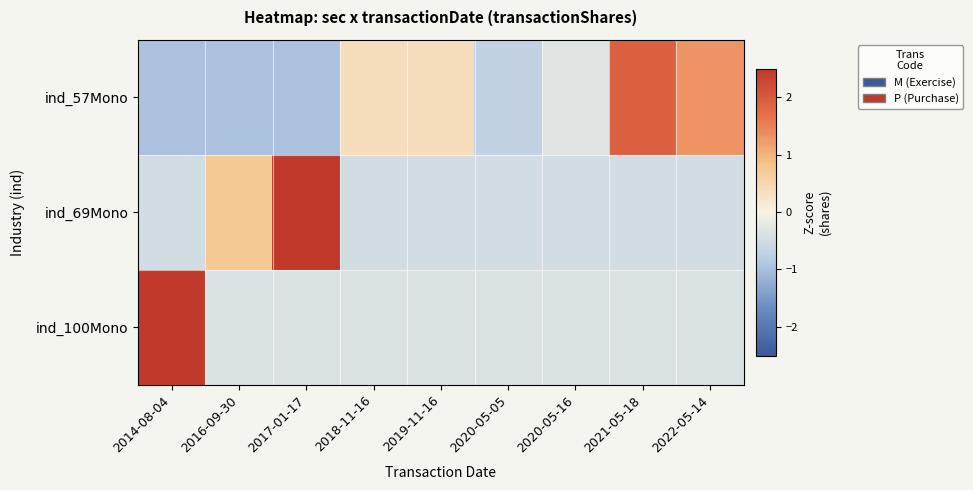

What is the minimum value shown in the chart?

-1.0